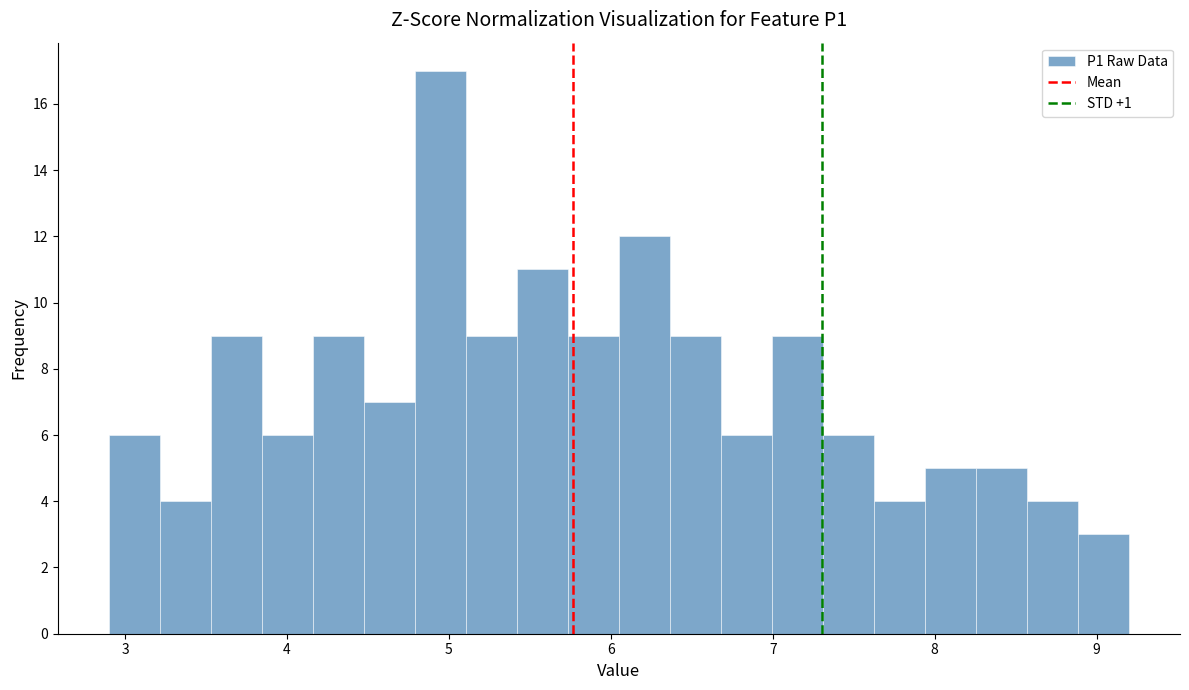

Read against the x-axis, roughly where is the centre of the tallest bar?

4.9